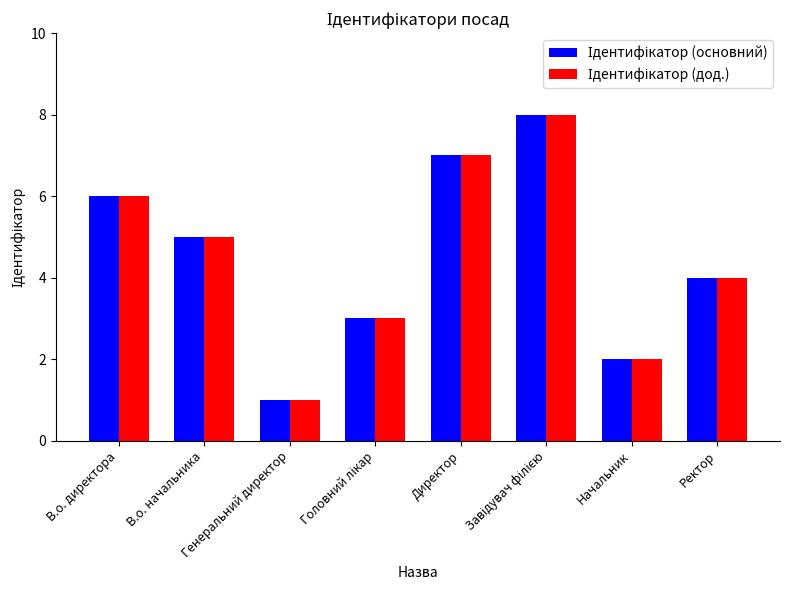

What is the greatest value displayed?

8